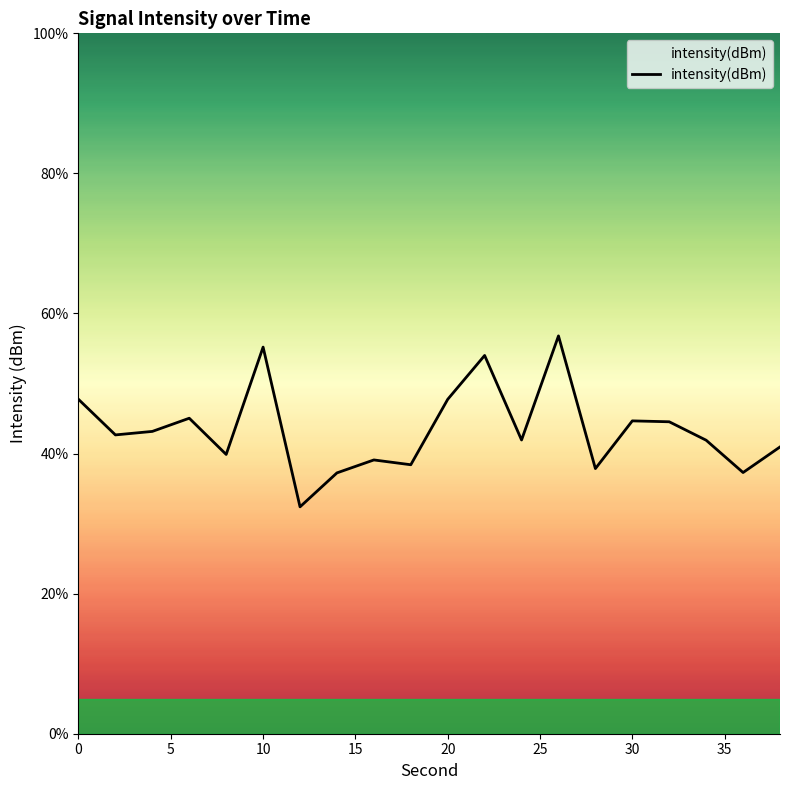

What is the difference between the maximum and minimum values?

24.4